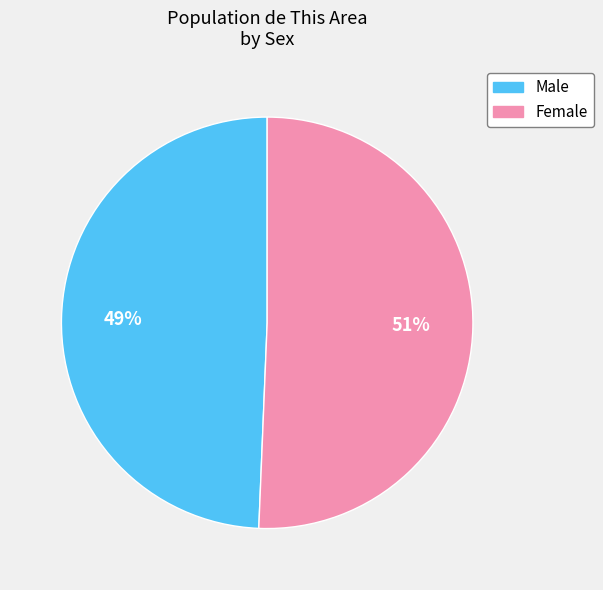

Between Male and Female, which is larger?

Female